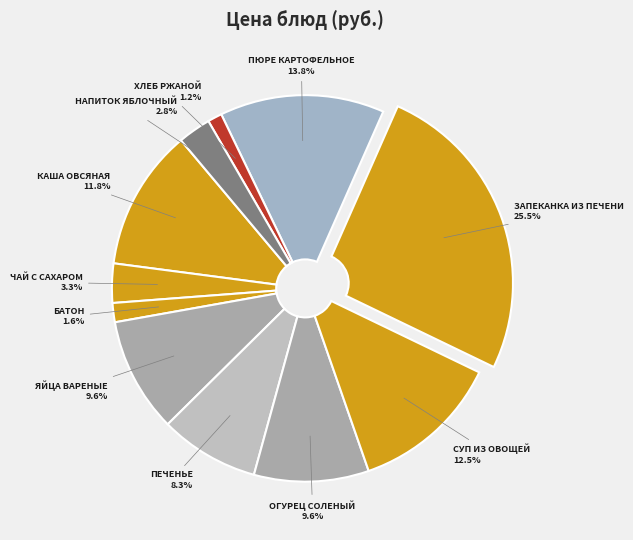

To the nearest percent, what is the average slice percentage?

9%